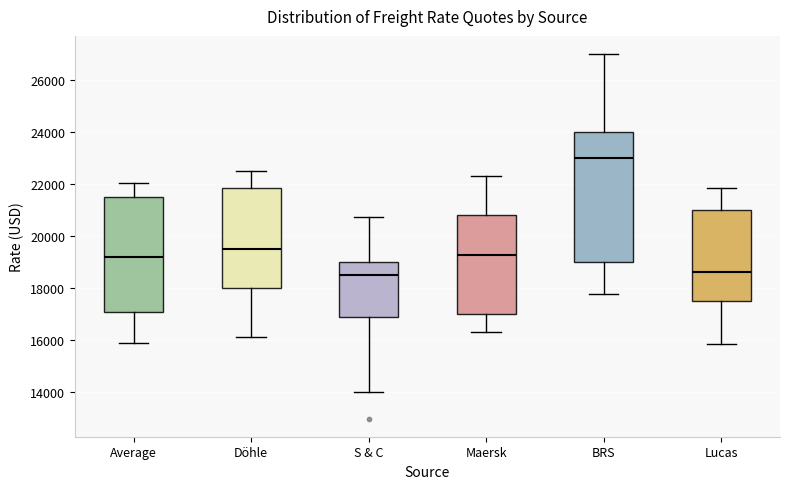

Where is the lower edge of the box for BRS on the y-axis? The values are not printed on the chart, so give them approximately, as read against the axis.

19000